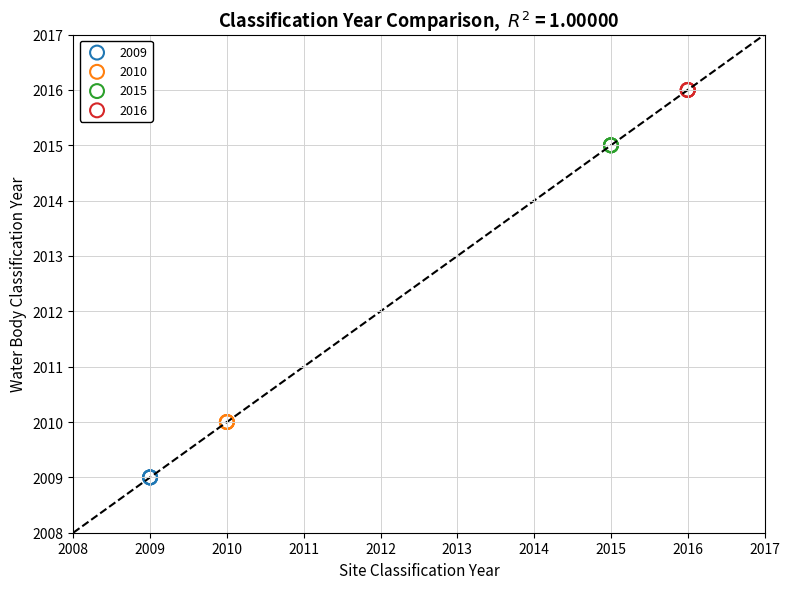

Which series contains the highest Y value?

2016